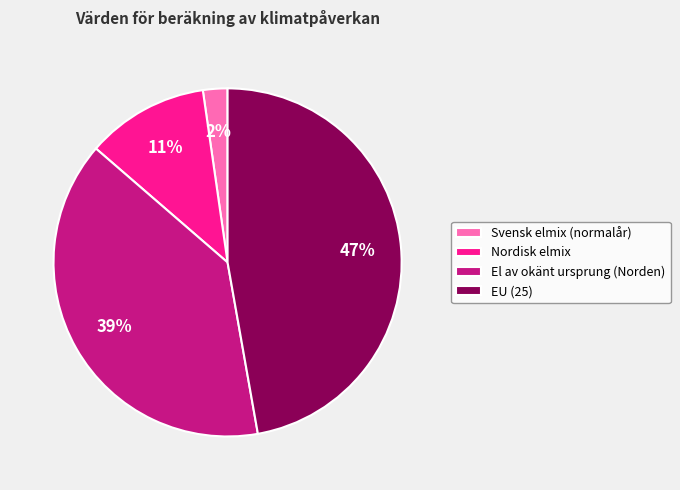

How many segments does this pie chart have?

4